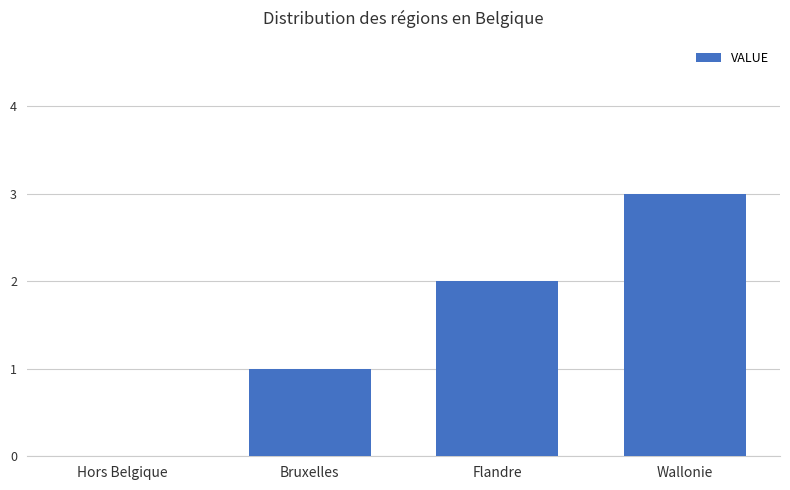

Is it true that the value at Bruxelles is 1?

True